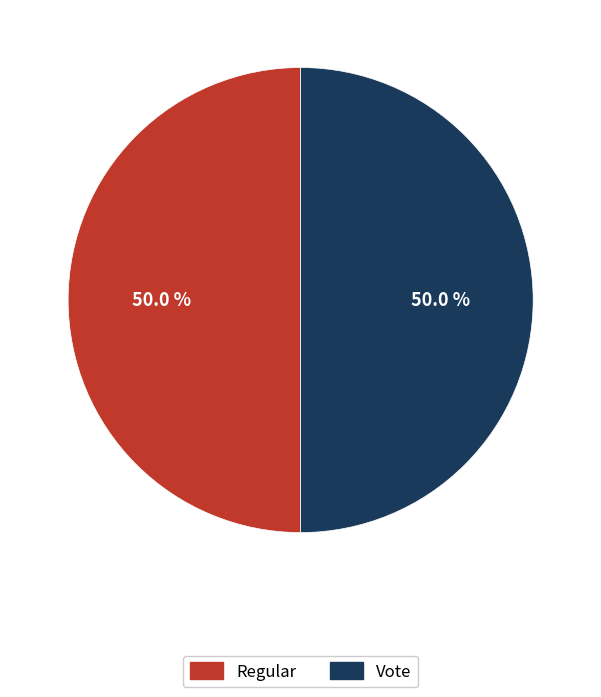

How many segments does this pie chart have?

2